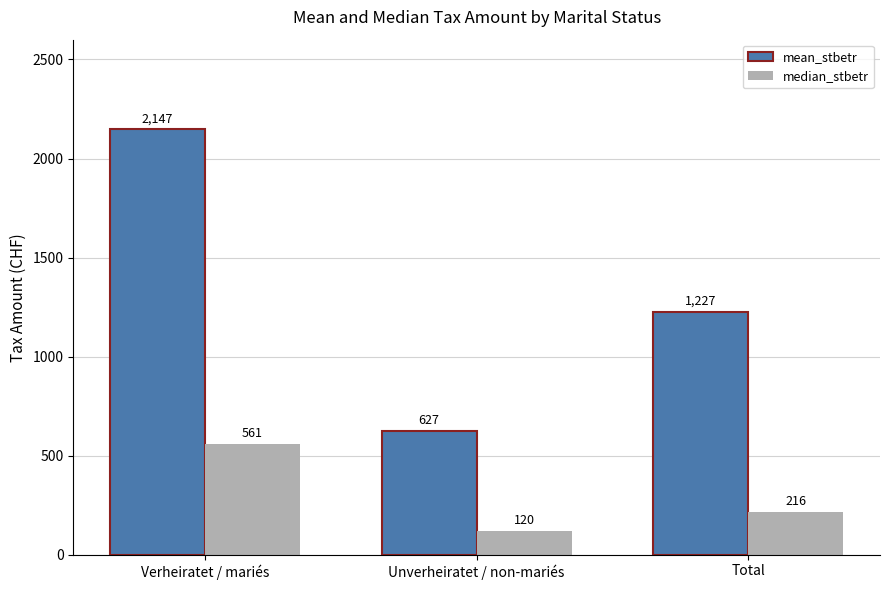

What are all the series names shown in the legend?

mean_stbetr, median_stbetr